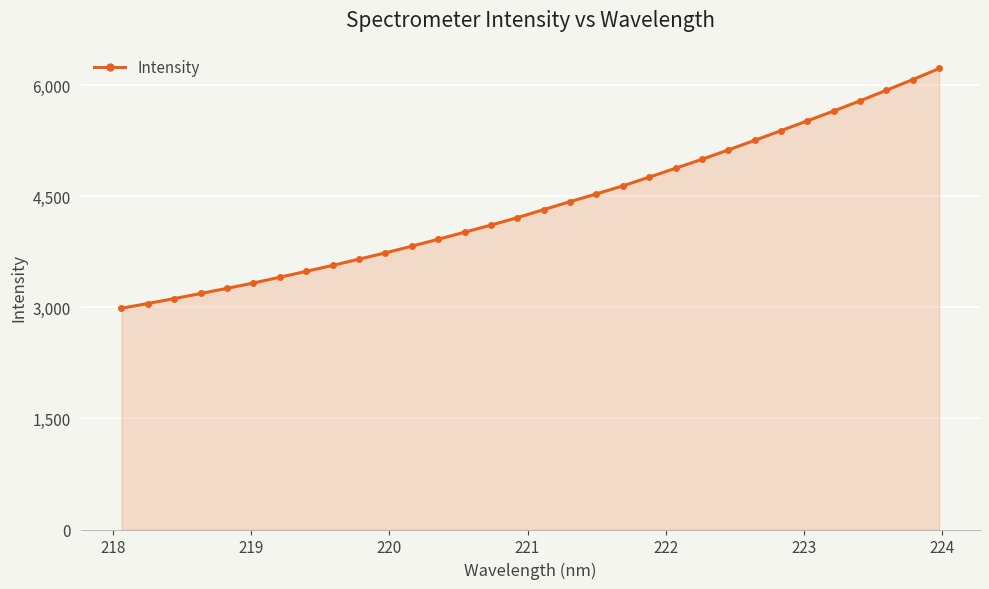

What is the sum of all values?

140303.0